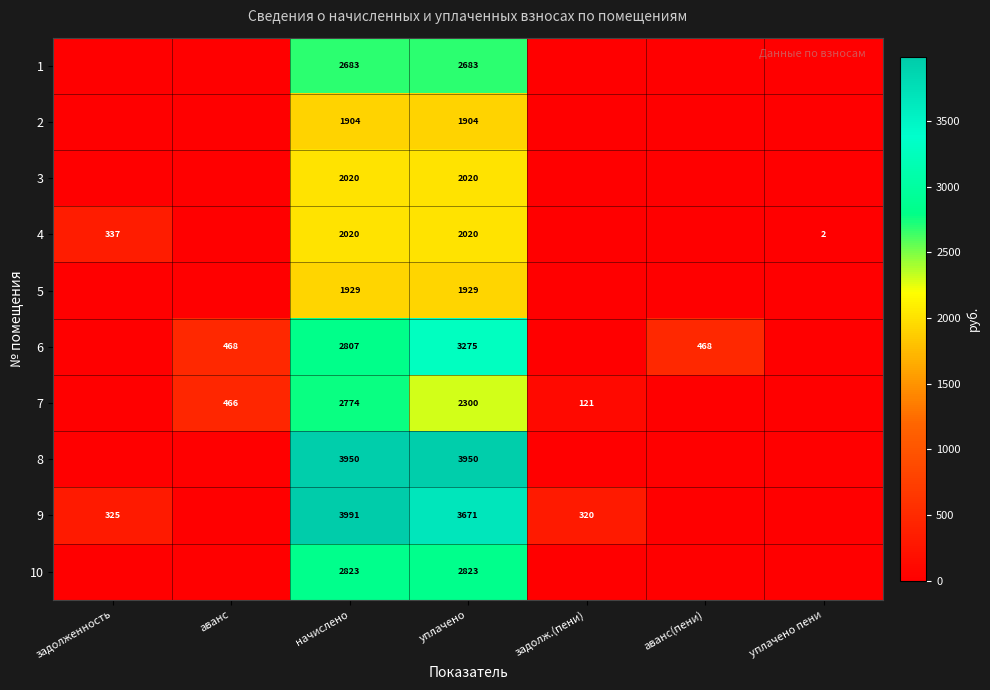

What is the difference between the highest and lowest values at уплачено?

2046